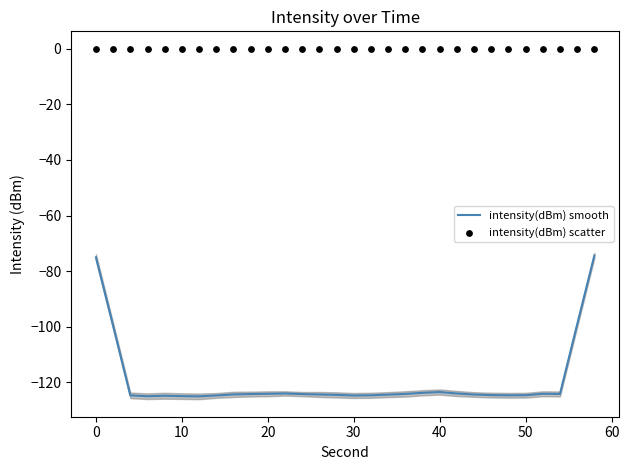

Which series reaches the maximum Y coordinate?

intensity(dBm) scatter